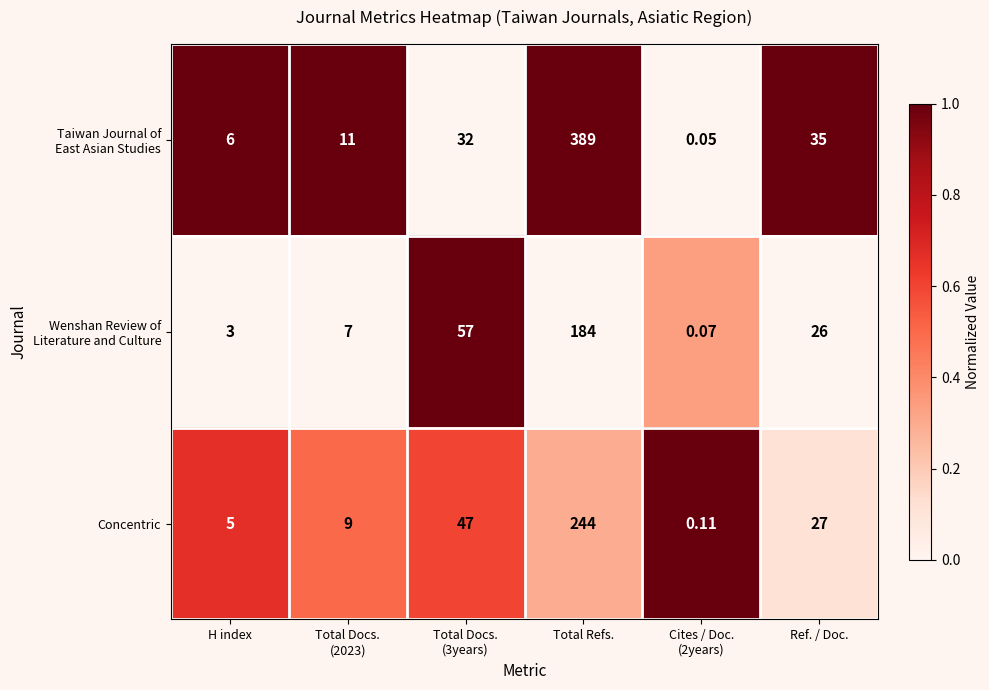

Which label corresponds to the largest value in the chart?

Total Refs.